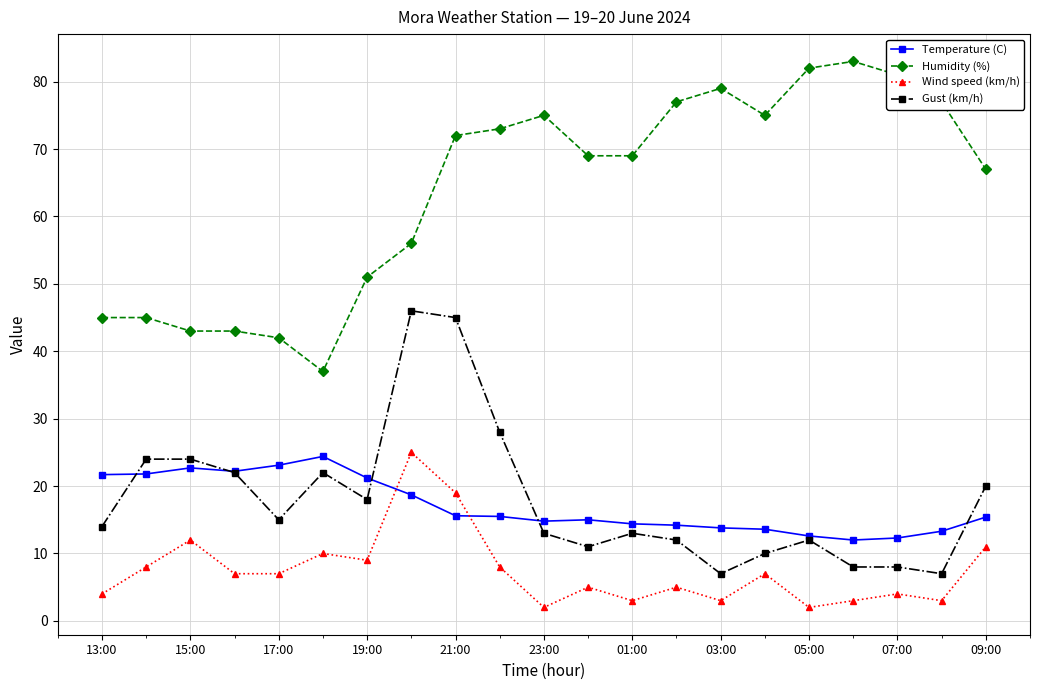

What are all the series names shown in the legend?

Temperature (C), Humidity (%), Wind speed (km/h), Gust (km/h)